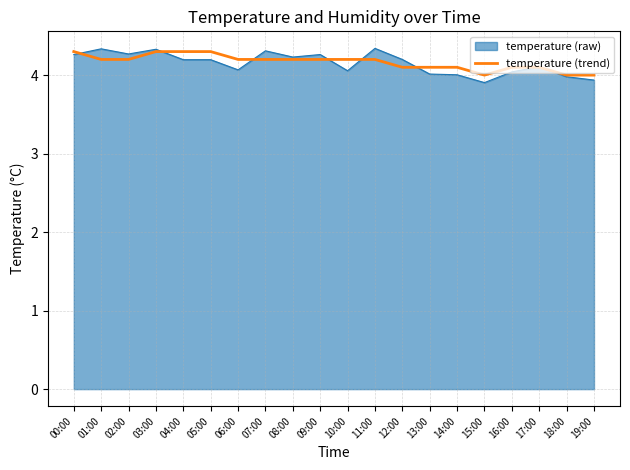

Is it true that temperature (raw) equals 4.3 at 11:00?

True